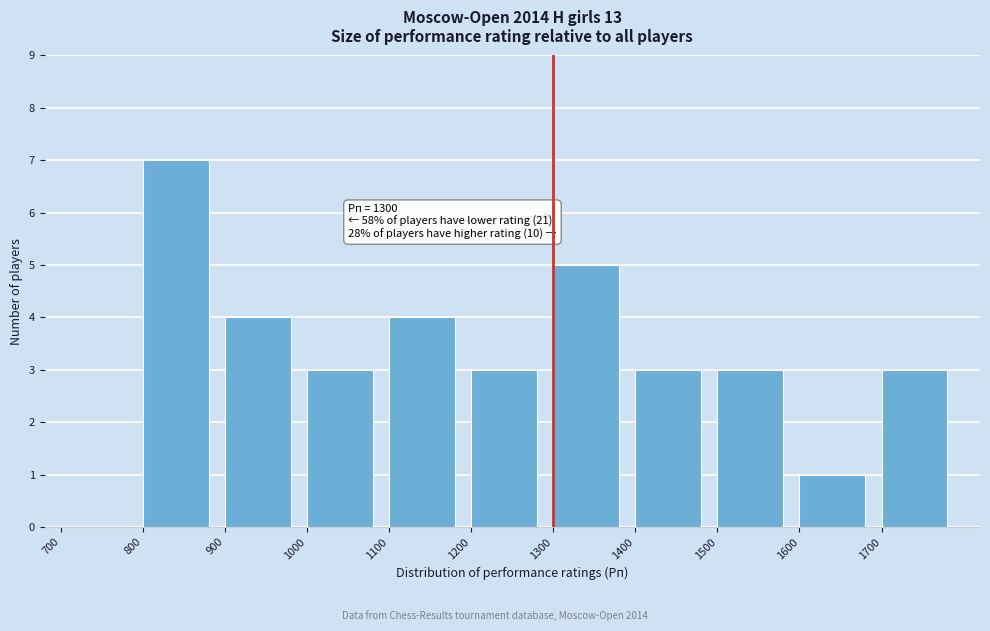

Over which range of the x-axis is the bar tallest?

800 to 900